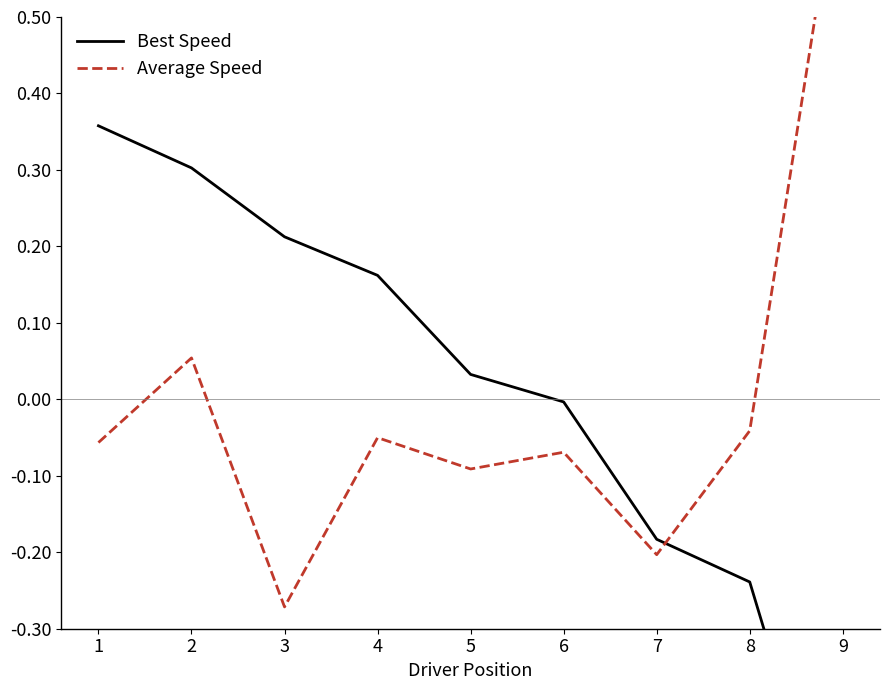

Does the chart display data point markers on the line(s)?

No